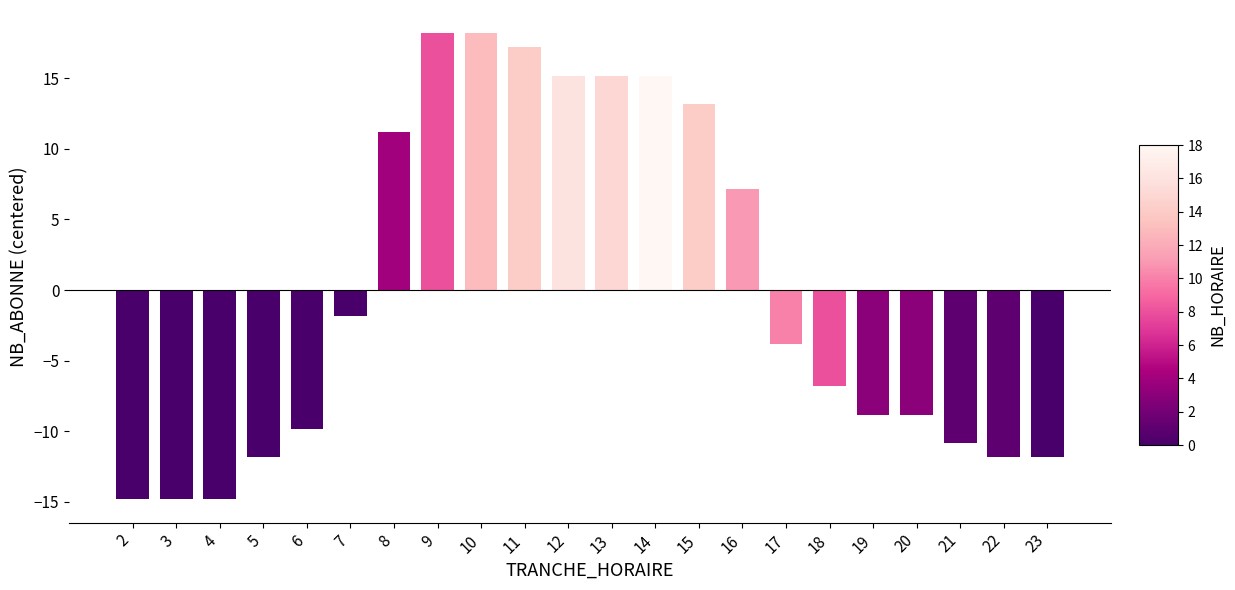

What is the difference between the second highest and second lowest values?

33.0